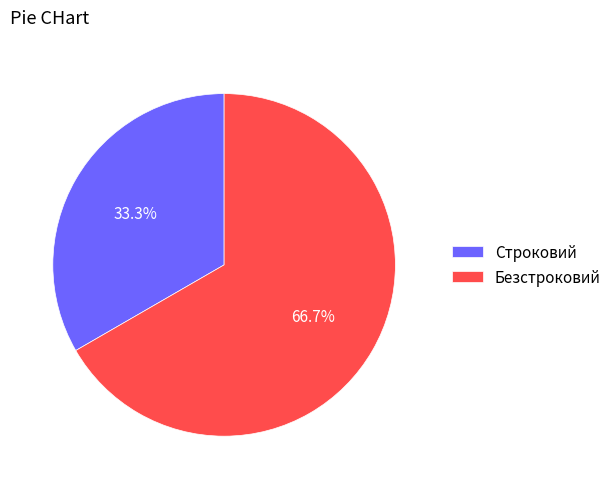

Which slice is the smallest?

Строковий